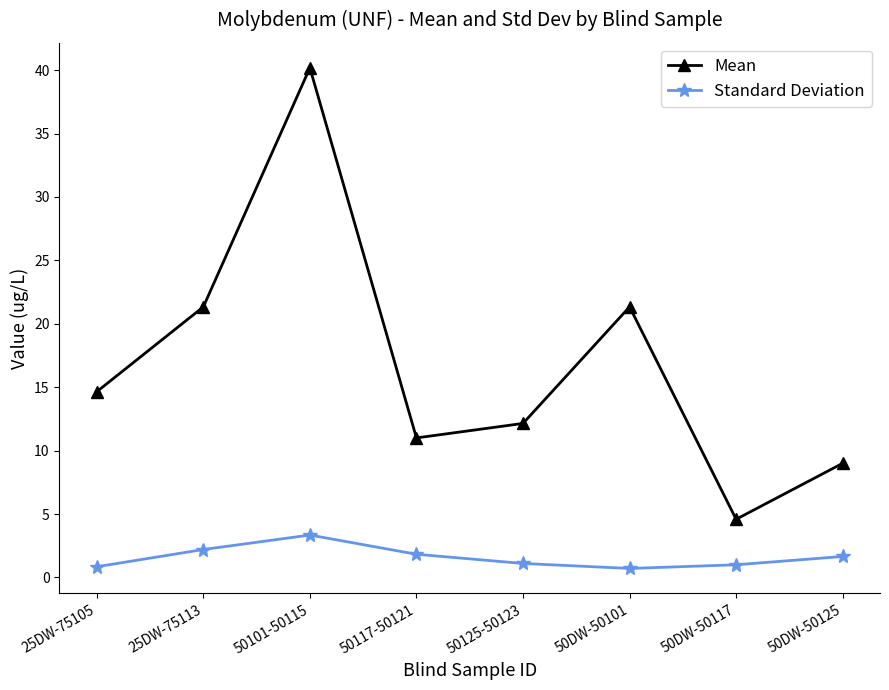

How many data points does each series have?

8